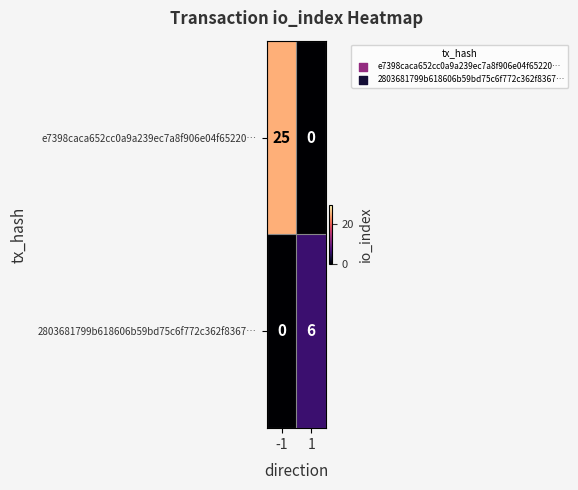

How many categories are shown in the chart?

2